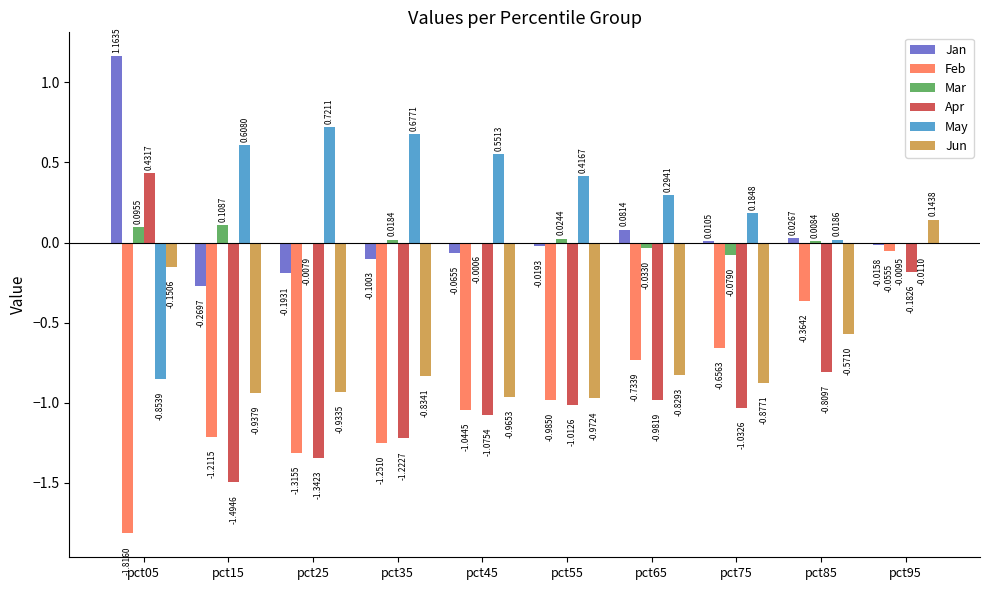

What is the sum of all Jun values?

-6.9